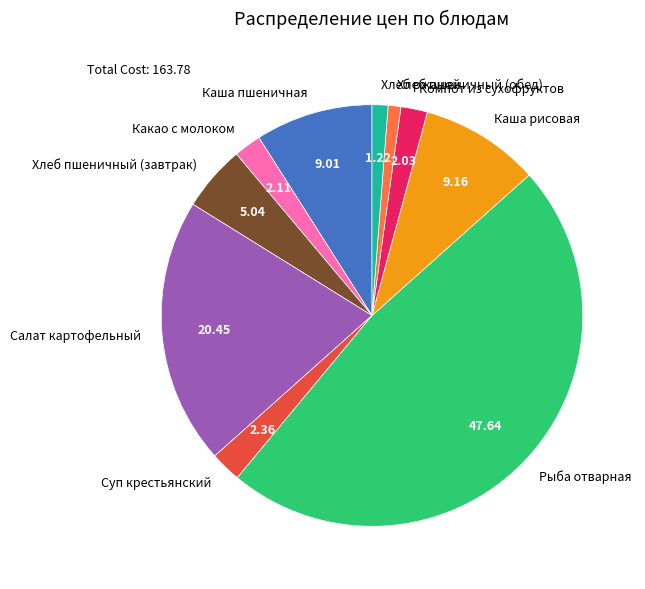

Is it true that Хлеб пшеничный (обед) is 15% of the pie?

False